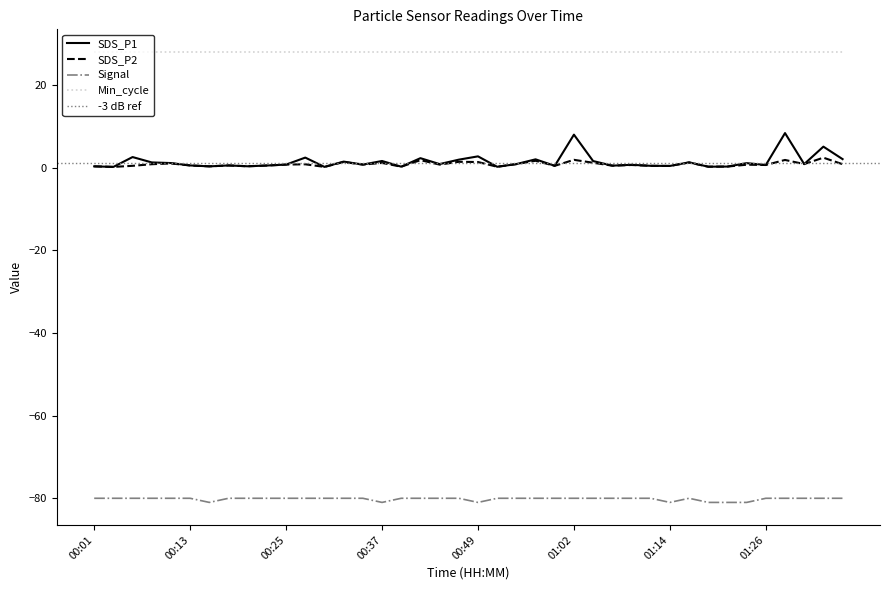

What is the label of the 32nd point from the right?

00:20